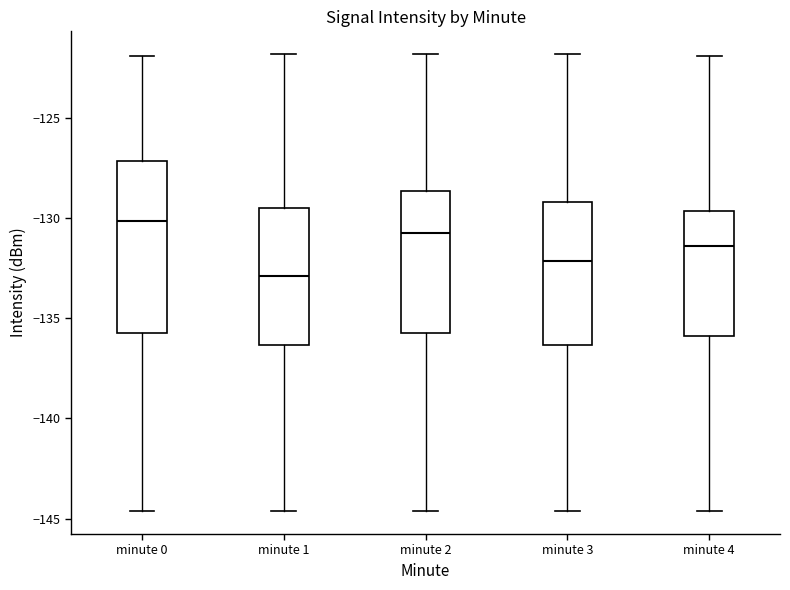

Reading left to right, read every box against the y-axis: the position of its median line, the range the box covers, and the ends of its whiskers. The values are not printed on the chart, so give them approximately, as read against the axis.

minute 0: median -130.0, box -135.5 to -127.0, whiskers -144.5 to -122.0
minute 1: median -133.0, box -136.5 to -129.5, whiskers -144.5 to -122.0
minute 2: median -130.5, box -135.5 to -128.5, whiskers -144.5 to -122.0
minute 3: median -132.0, box -136.5 to -129.0, whiskers -144.5 to -122.0
minute 4: median -131.5, box -136.0 to -129.5, whiskers -144.5 to -122.0